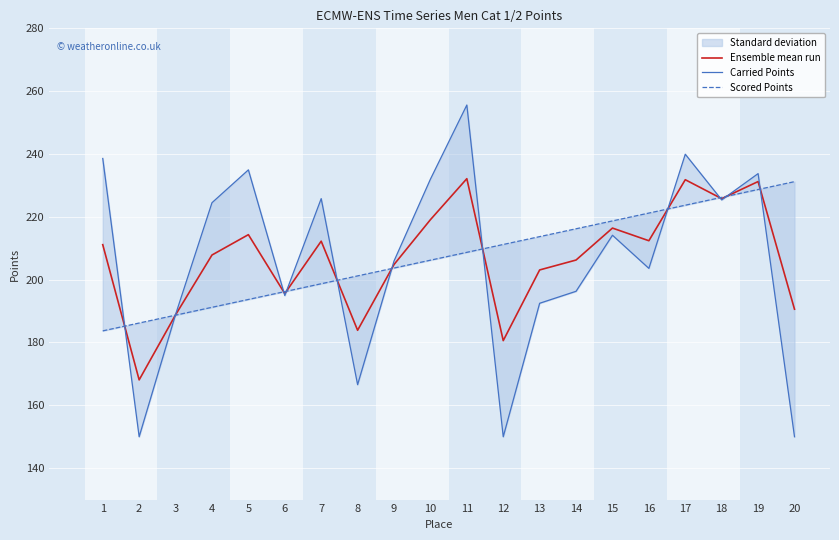

Is it true that Scored Points equals 223.7 at 17?

True